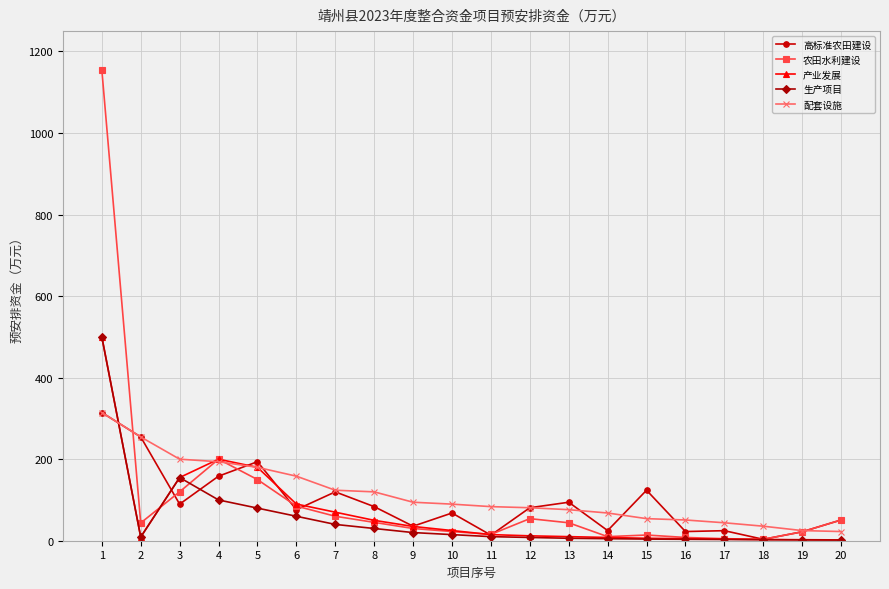

Read the 农田水利建设 value at 9.

30.0